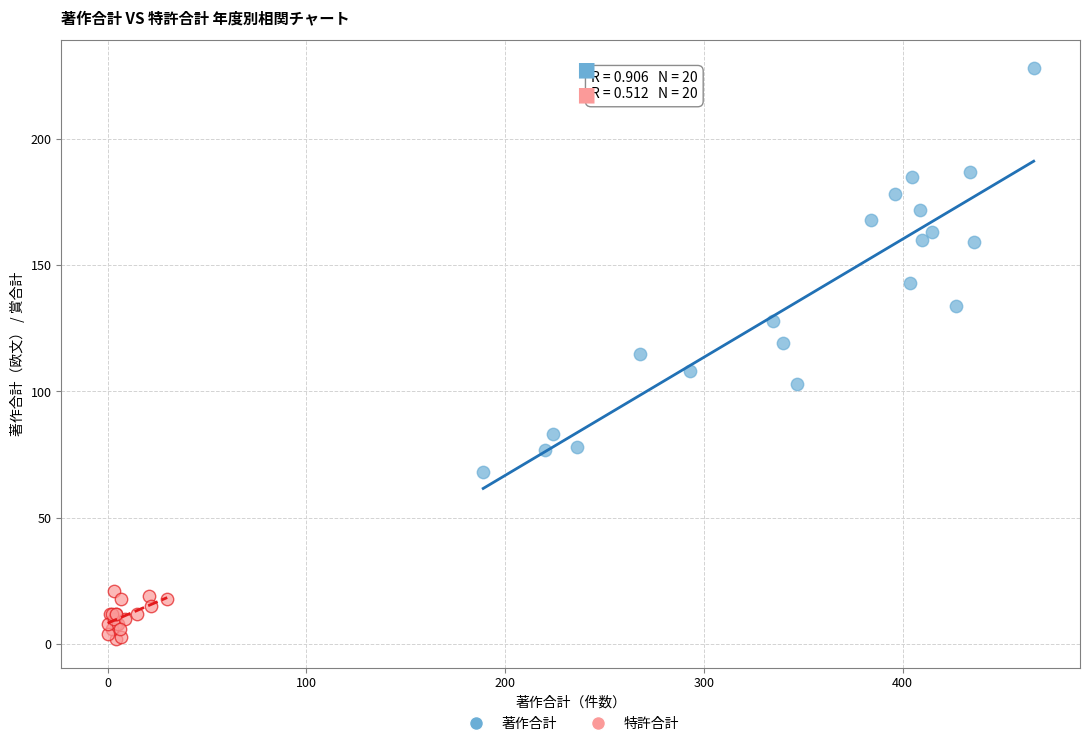

Which series reaches the maximum Y coordinate?

著作合計